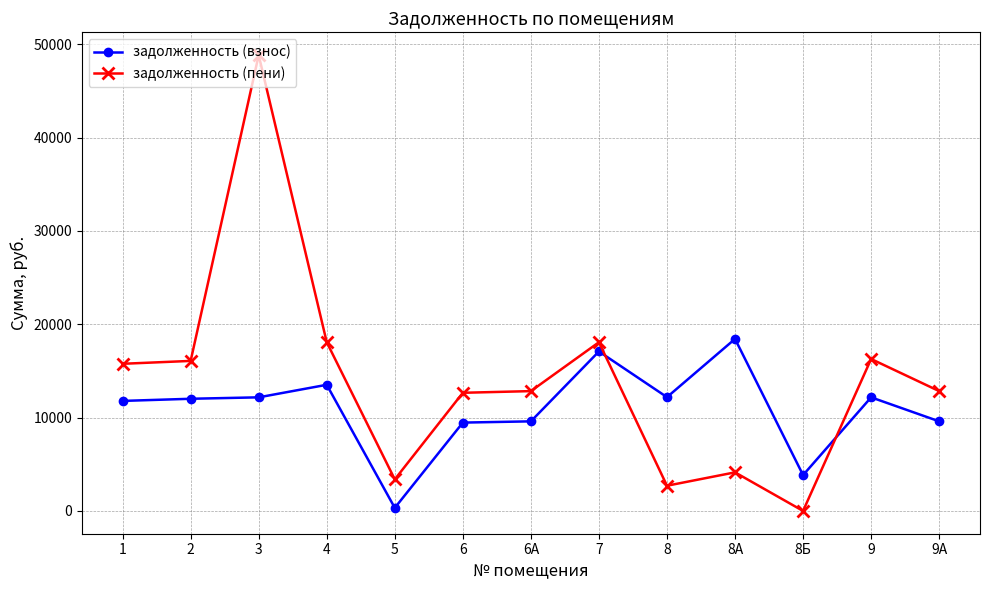

Which series ends up on top after the final intersection of задолженность (взнос) and задолженность (пени)?

задолженность (пени)